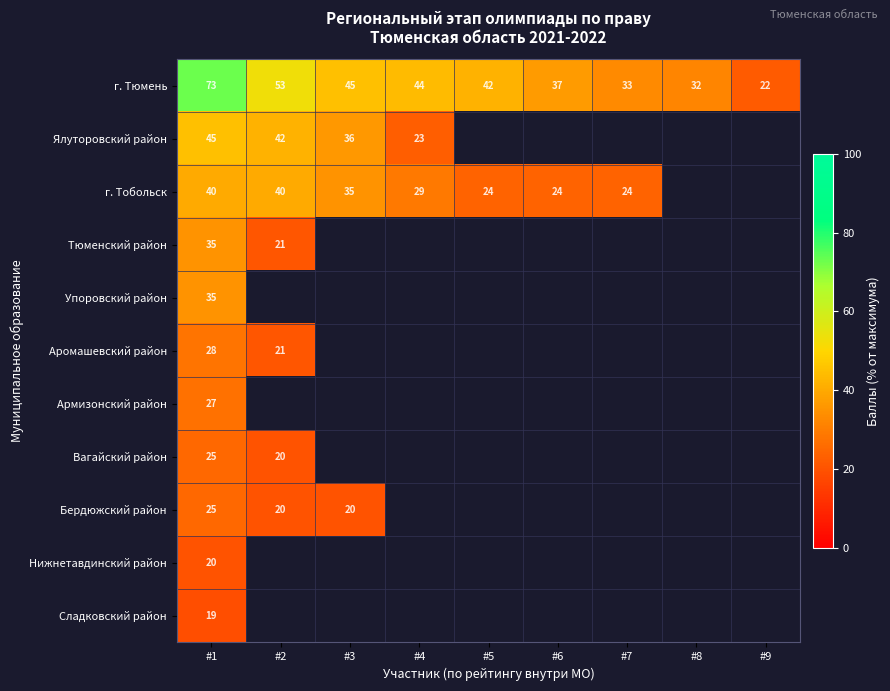

How many data points does each series have?

9